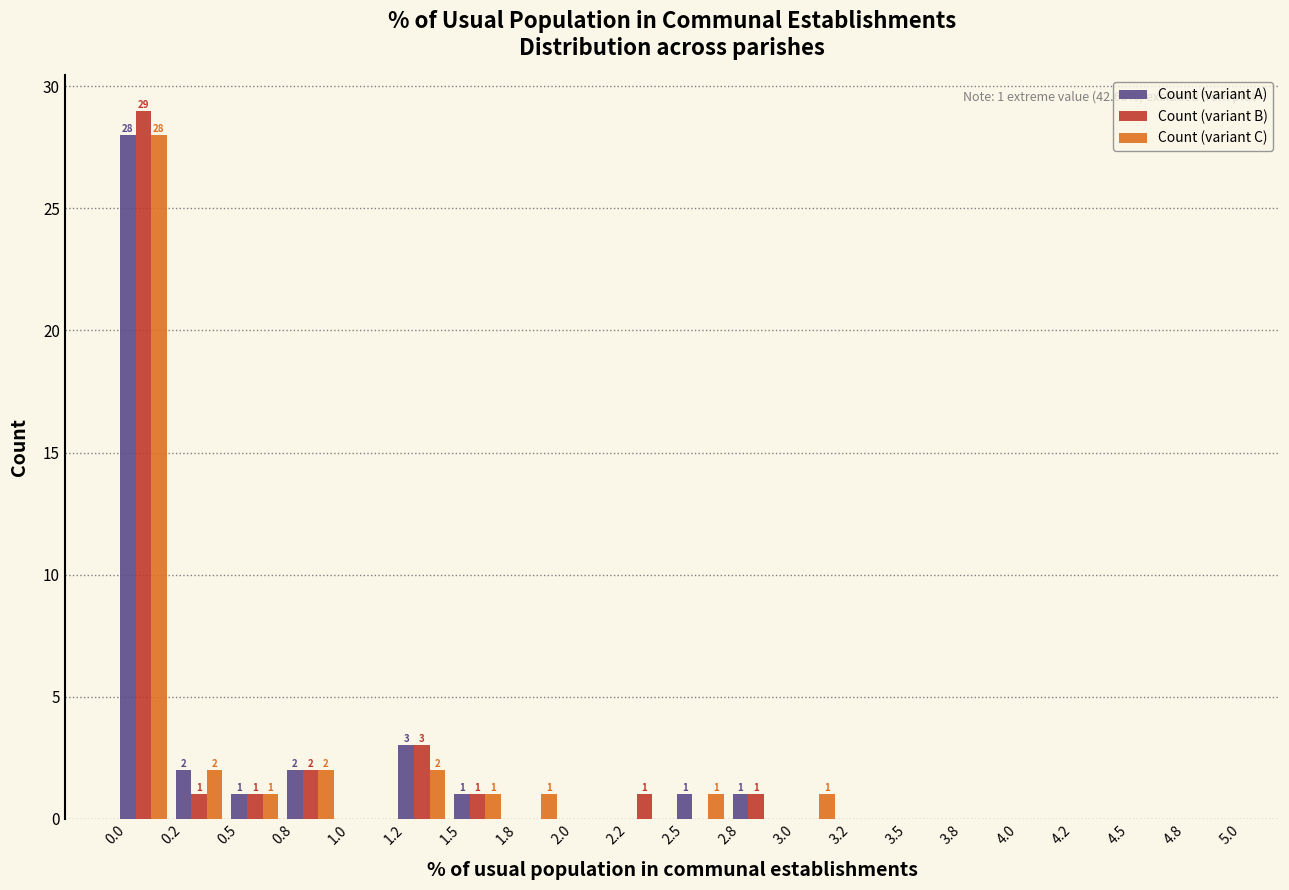

In the Count (variant A) series, which range on the x-axis has the tallest bar?

0.0 to 0.2